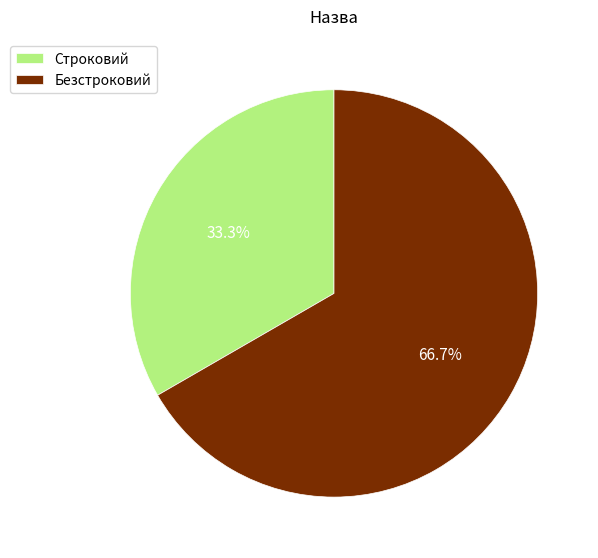

Between Безстроковий and Строковий, which is larger?

Безстроковий